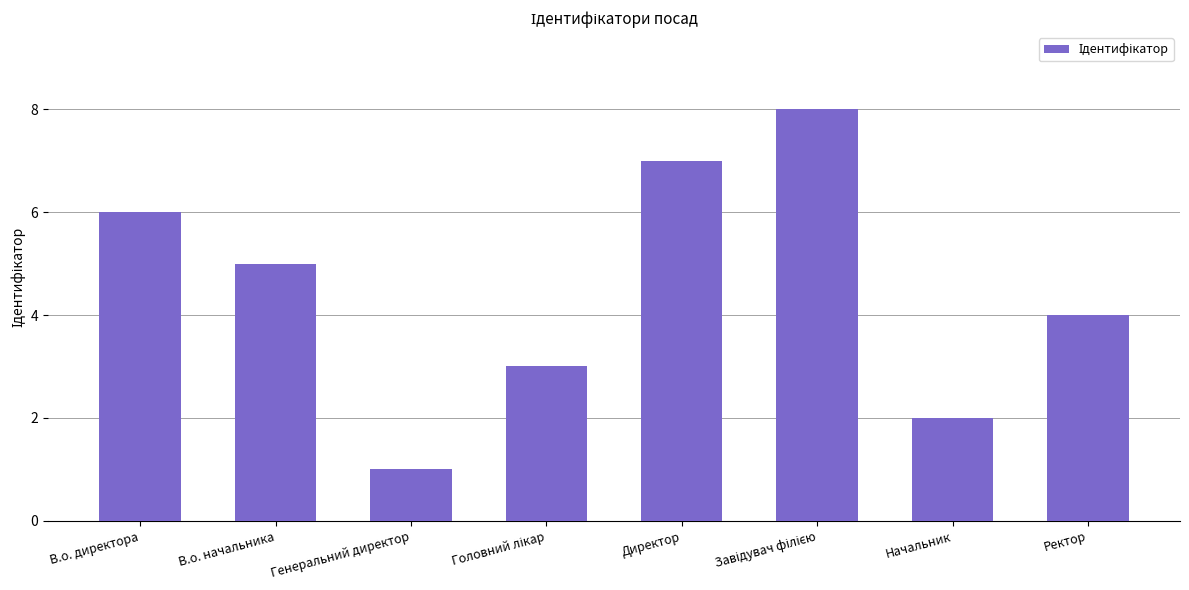

Are the bars horizontal?

No